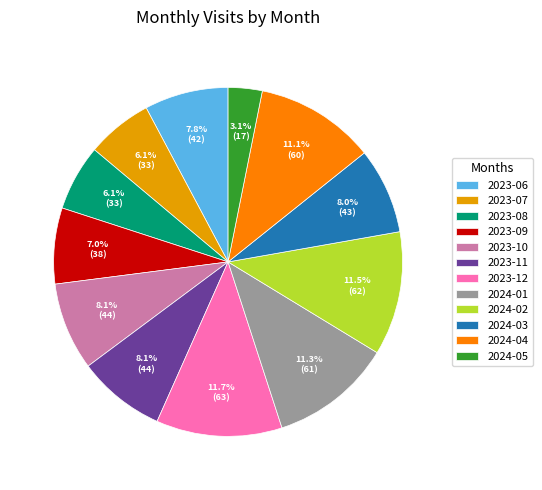

How much of the chart is everything except 2023-06?

92.2%